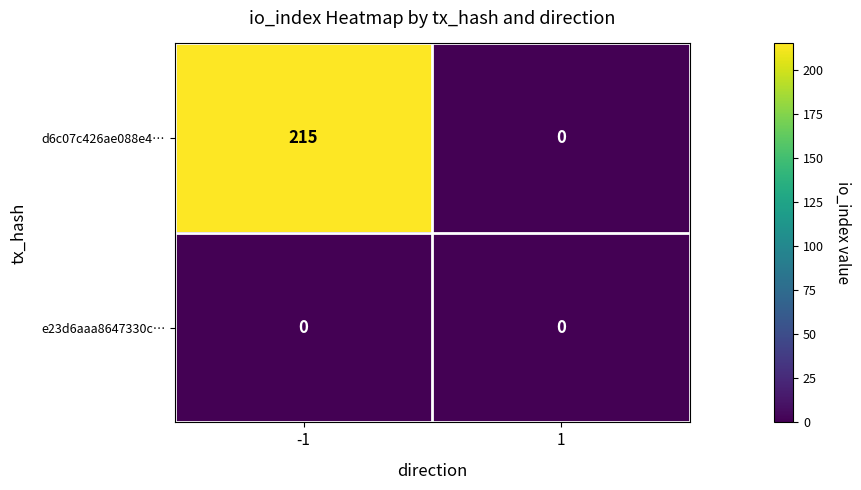

Is it true that d6c07c426ae088e4… equals 328 at -1?

False